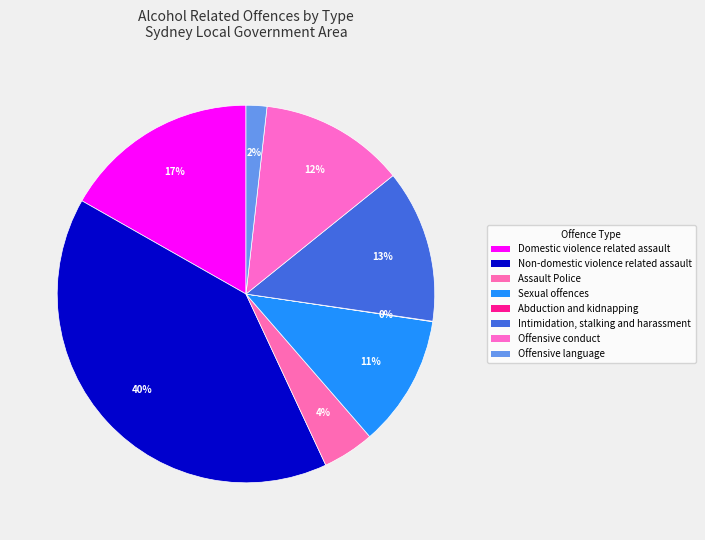

Is there a majority slice in this chart?

No